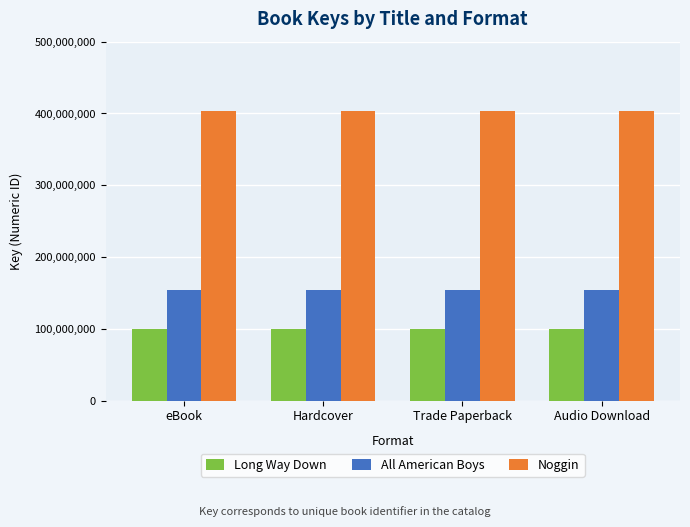

True or false: Long Way Down has a value of 43628659 at Audio Download.

False